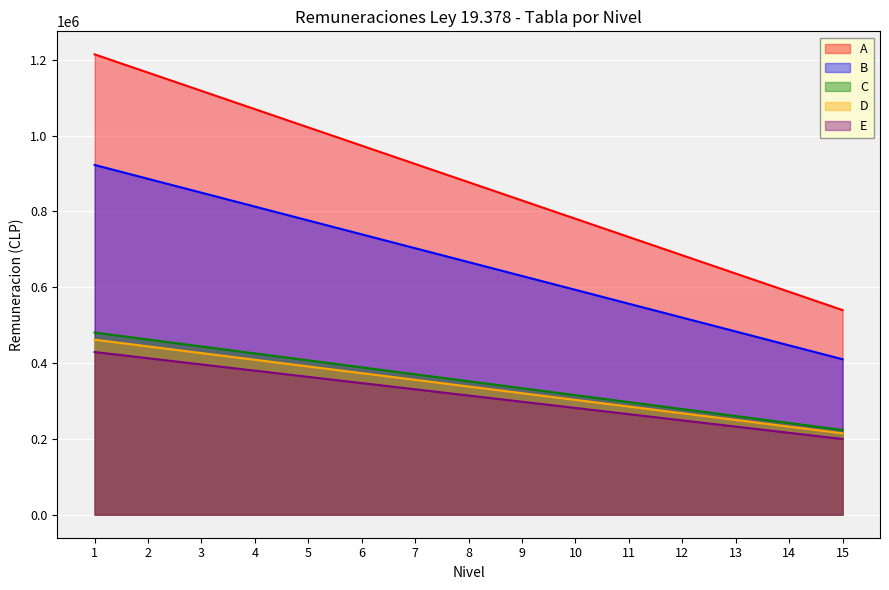

Reading left to right, list all the values displayed in this chart.

A: 1214115.8	1165936.6	1117757.4	1069578.2	1021399.0	973219.8	925040.6	876861.4	828682.2	780503.0	732323.8	684144.6	635965.4	587786.2	539607.0
B: 922437.0	885832.4	849227.7	812623.1	776018.4	739413.8	702809.1	666204.5	629599.9	592995.2	556390.6	519785.9	483181.3	446576.6	409972.0
C: 480408.9	462054.4	443699.9	425345.4	406990.9	388636.4	370281.9	351927.5	333573.0	315218.5	296864.0	278509.5	260155.0	241800.5	223446.0
D: 461514.7	443882.1	426249.5	408616.8	390984.2	373351.6	355719.0	338086.3	320453.7	302821.1	285188.5	267555.9	249923.2	232290.6	214658.0
E: 429058.3	412665.7	396273.1	379880.5	363487.9	347095.3	330702.7	314310.2	297917.6	281525.0	265132.4	248739.8	232347.2	215954.6	199562.0